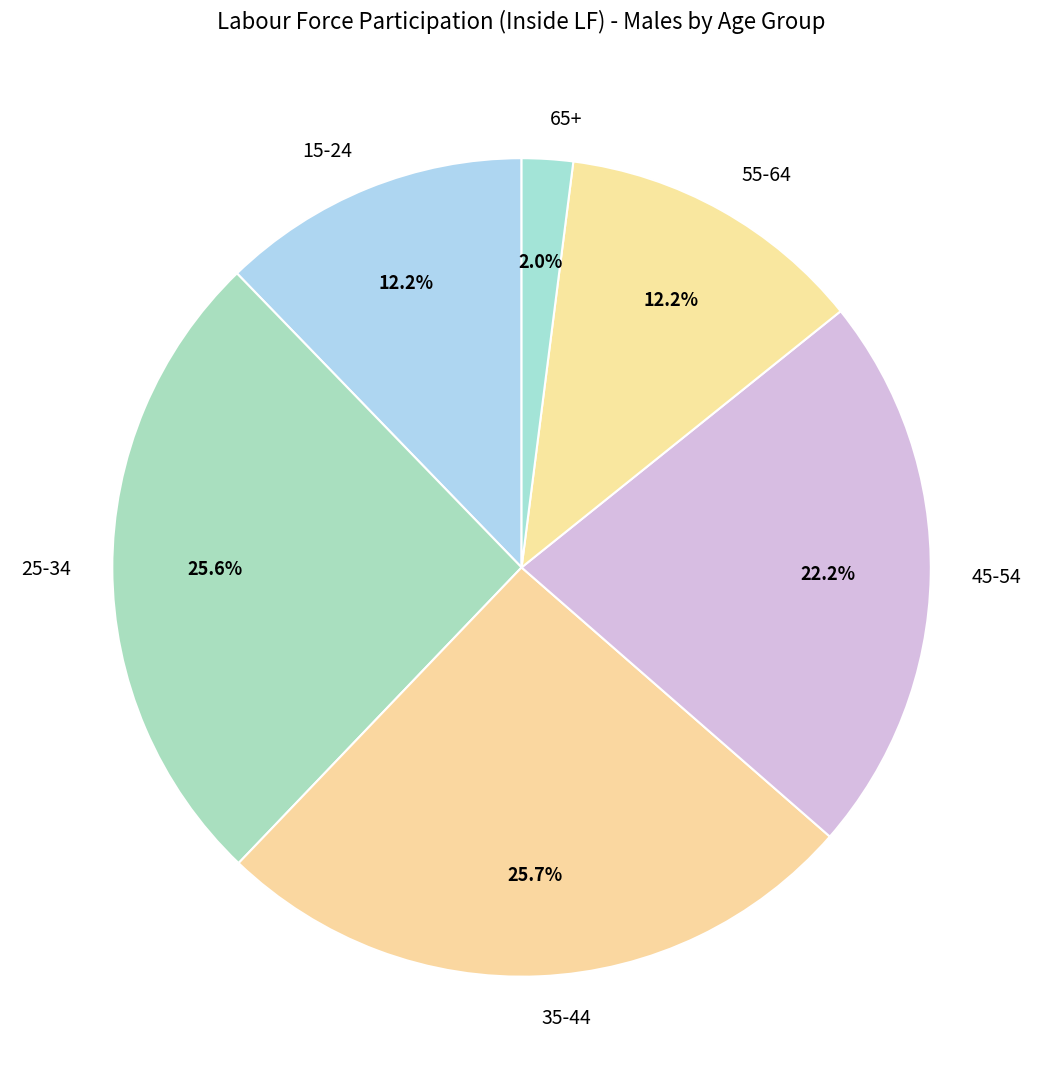

Which category has the smallest portion of the pie?

65+